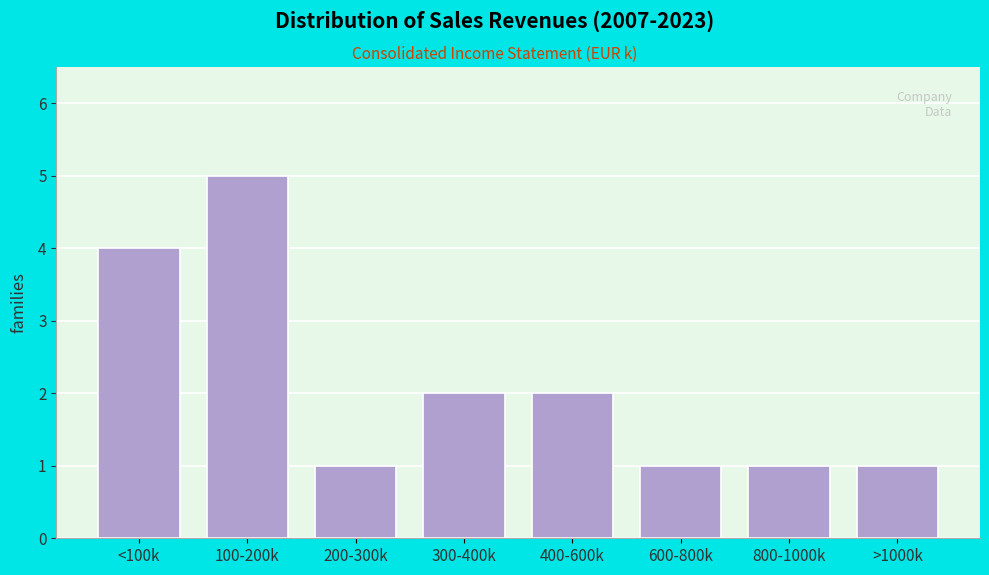

Reading left to right, extract all data points from this chart.

<100k=4	100-200k=5	200-300k=1	300-400k=2	400-600k=2	600-800k=1	800-1000k=1	>1000k=1